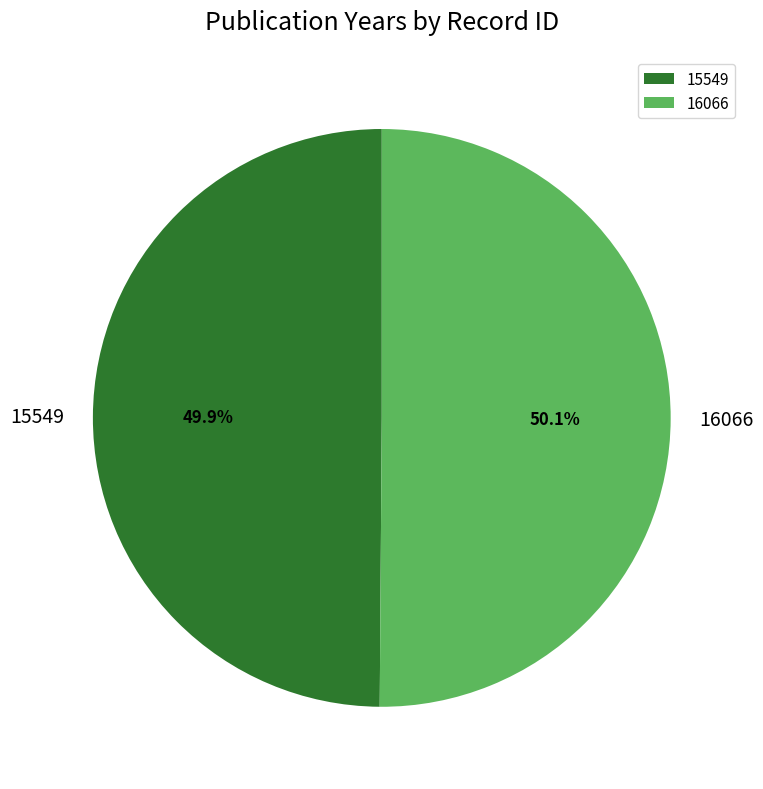

To the nearest percent, what portion does 15549 represent?

50%